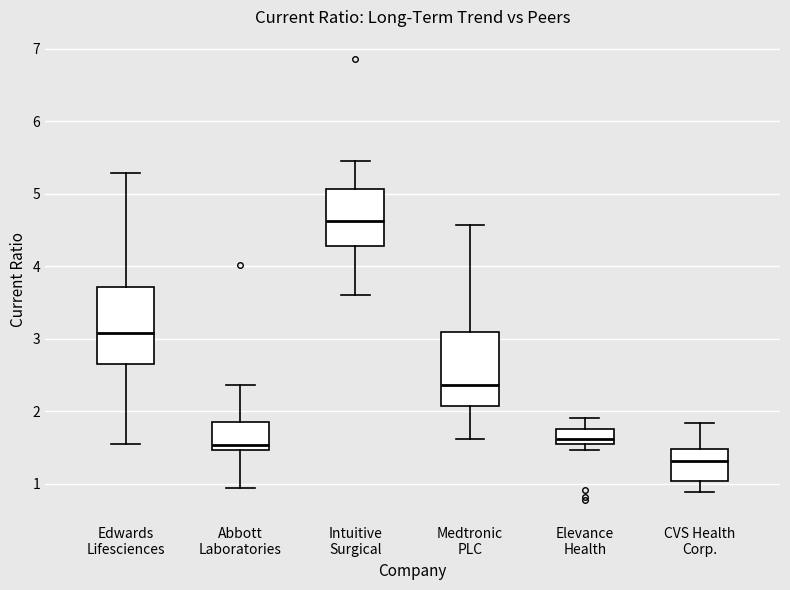

Reading left to right, read every box against the y-axis: the position of its median line, the range the box covers, and the ends of its whiskers. The values are not printed on the chart, so give them approximately, as read against the axis.

Edwards Lifesciences: median 3.1, box 2.7 to 3.7, whiskers 1.6 to 5.3
Abbott Laboratories: median 1.5 (just above the box's lower edge), box 1.5 to 1.9, whiskers 0.9 to 2.4
Intuitive Surgical: median 4.6, box 4.3 to 5.1, whiskers 3.6 to 5.5
Medtronic PLC: median 2.4, box 2.1 to 3.1, whiskers 1.6 to 4.6
Elevance Health: median 1.6 (inside the box), box 1.6 to 1.8, whiskers 1.5 to 1.9
CVS Health Corp.: median 1.3, box 1.0 to 1.5, whiskers 0.9 to 1.8